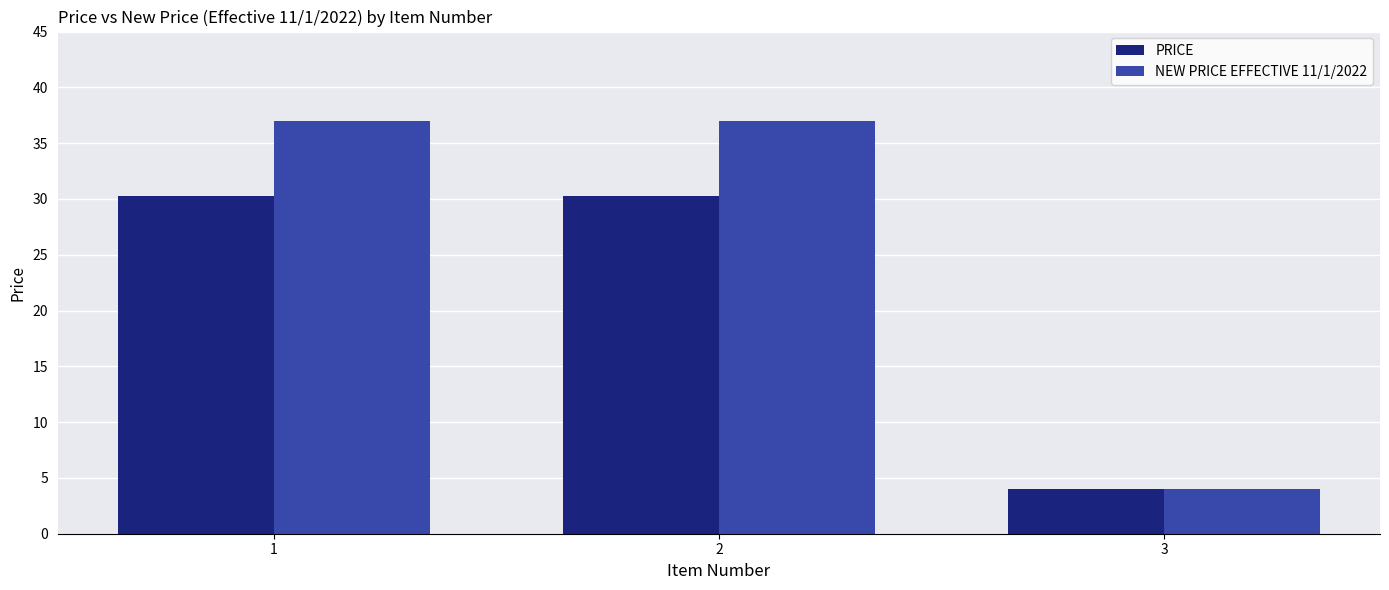

What is the average value of the NEW PRICE EFFECTIVE 11/1/2022 series?

26.0